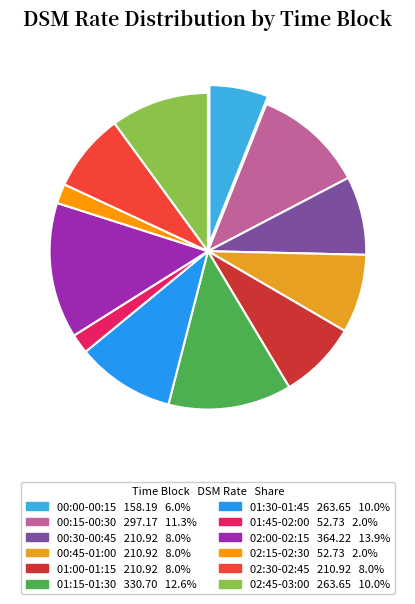

Which category has the smallest portion of the pie?

01:45-02:00